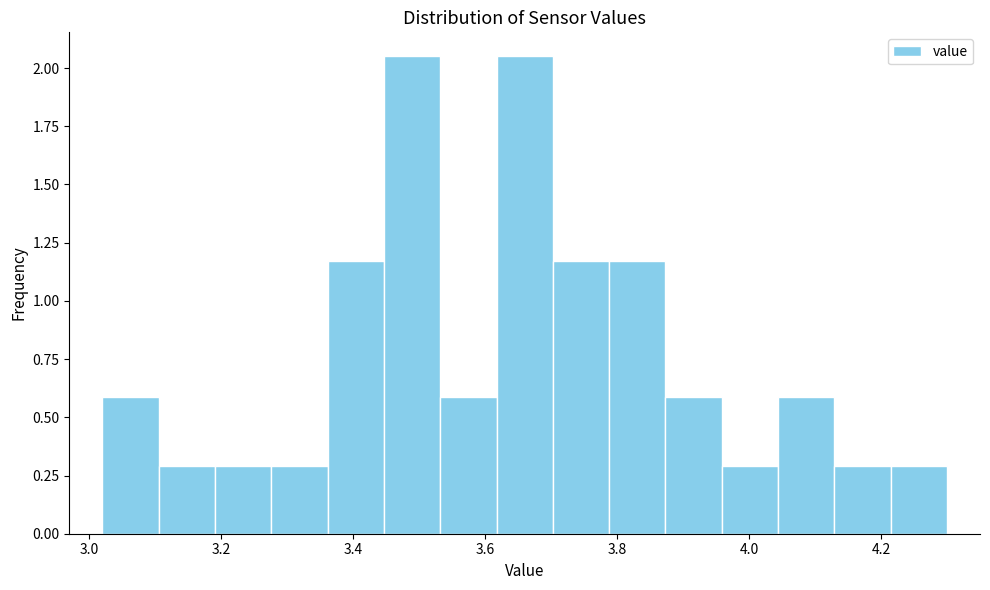

How tall is the bar that spans 3.10 to 3.20 on the x-axis? Neither the bar edges nor the heights are printed on the chart, so give them approximately, as read against the axes.

0.30